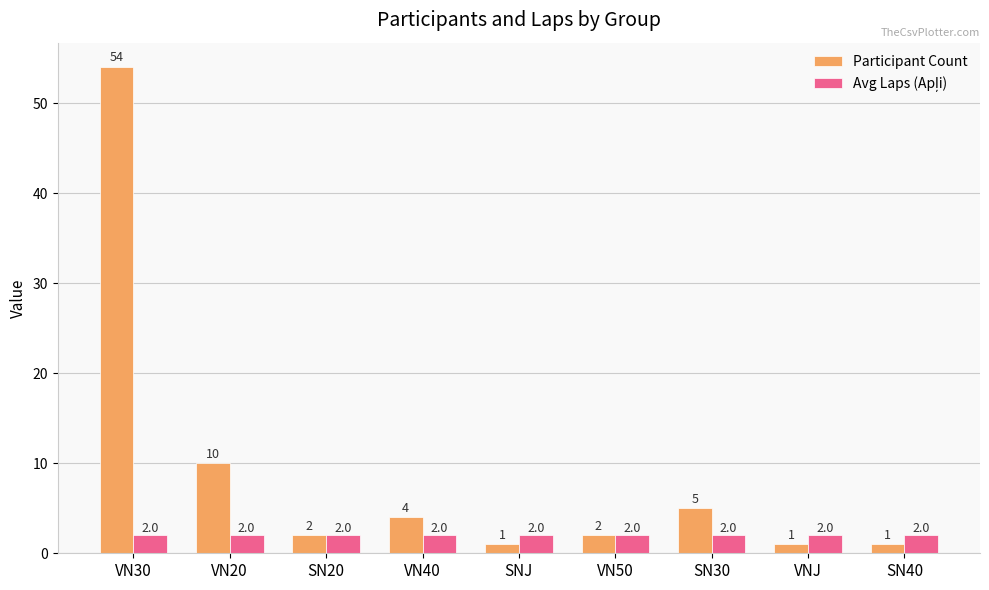

What is the approximate value of Participant Count at VNJ?

1